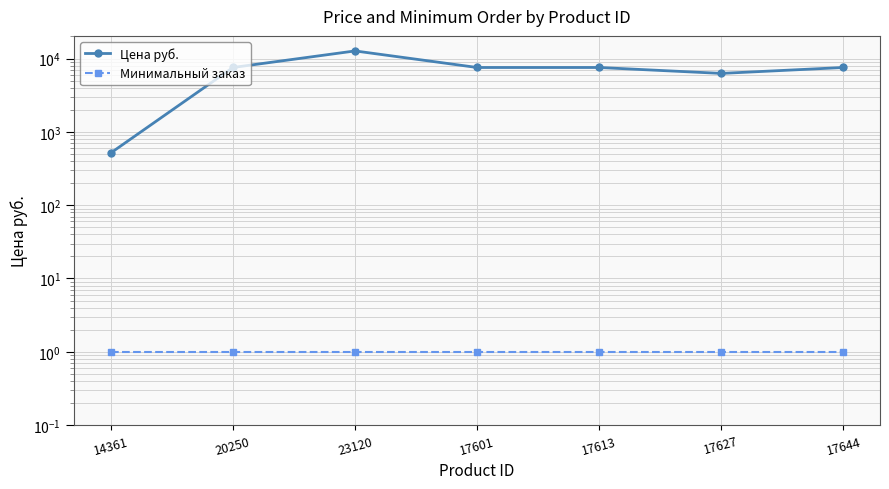

What is the value of the Минимальный заказ point at the 1st from the left?

1.0